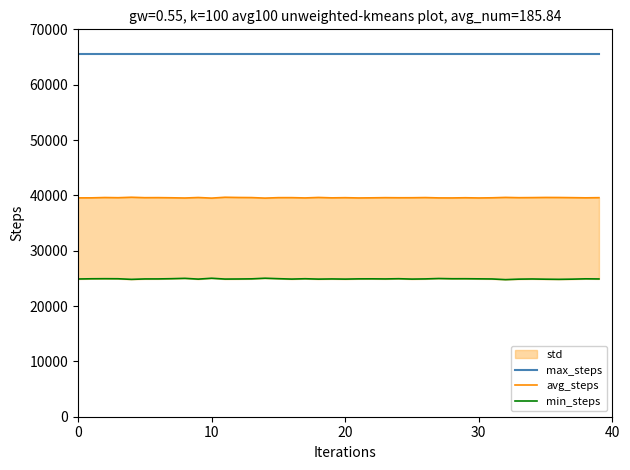

Which has a higher value, 35 or 25?

35